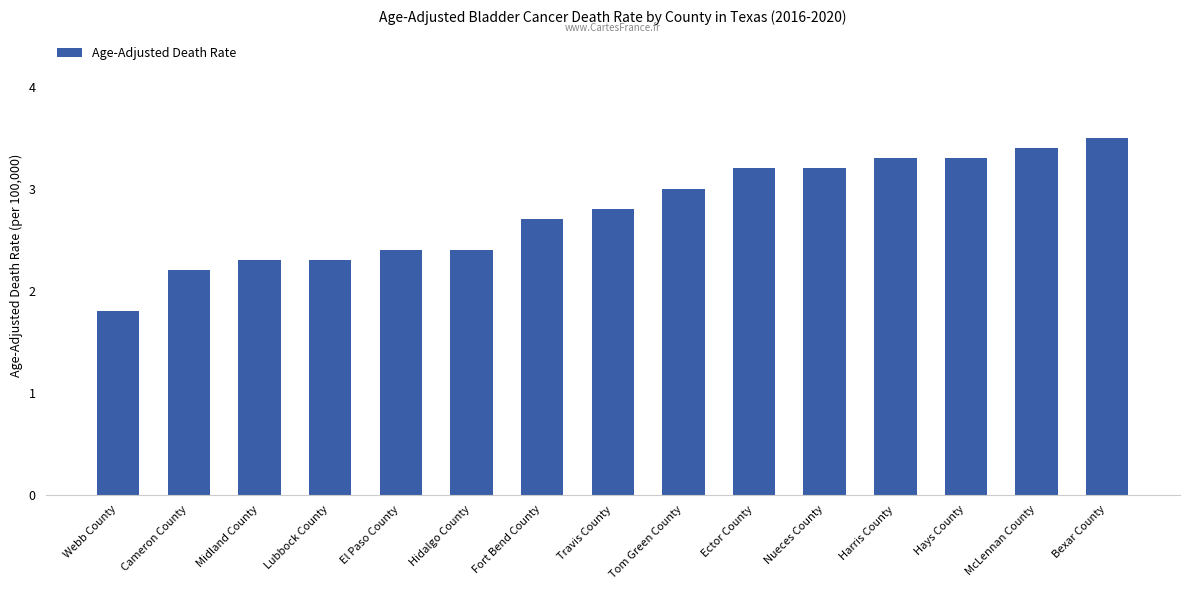

What is the difference between the values at Webb County and Nueces County?

1.4